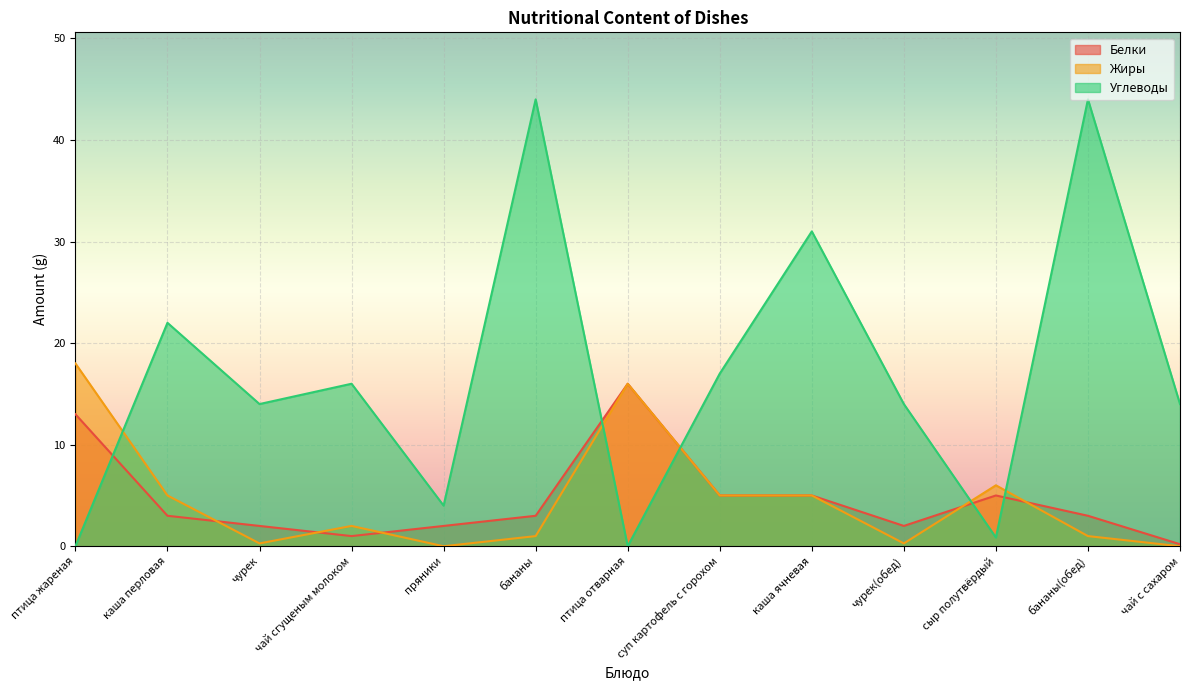

At which category is the sum across all series the highest?

бананы